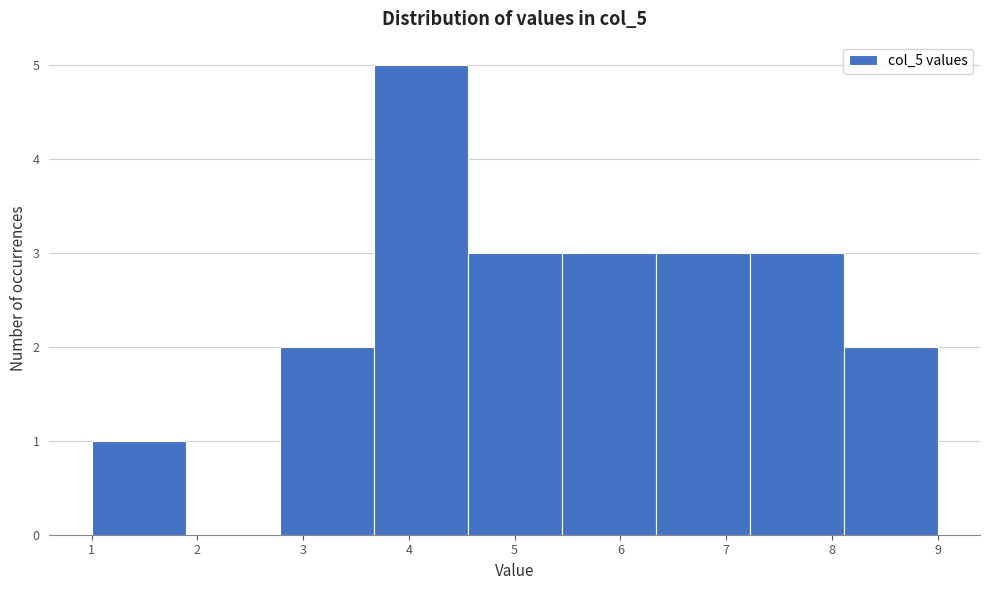

Reading left to right, list every bar in this chart as the range it spans on the x-axis followed by its height. Neither the bar edges nor the heights are printed on the chart, so give them approximately, as read against the axes.

1.0 to 1.9: 1
1.9 to 2.8: 0
2.8 to 3.7: 2
3.7 to 4.6: 5
4.6 to 5.4: 3
5.4 to 6.3: 3
6.3 to 7.2: 3
7.2 to 8.1: 3
8.1 to 9.0: 2